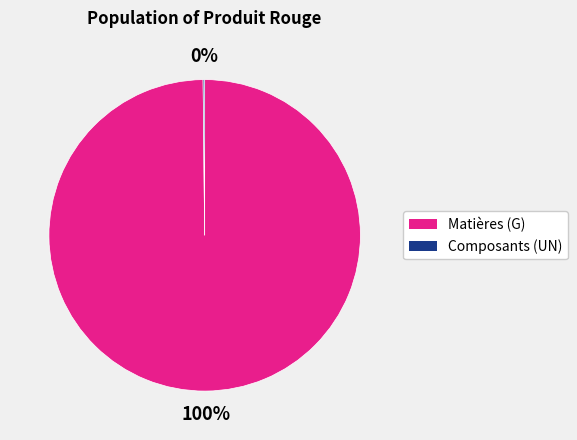

Is there any slice that represents more than half of the pie?

Yes